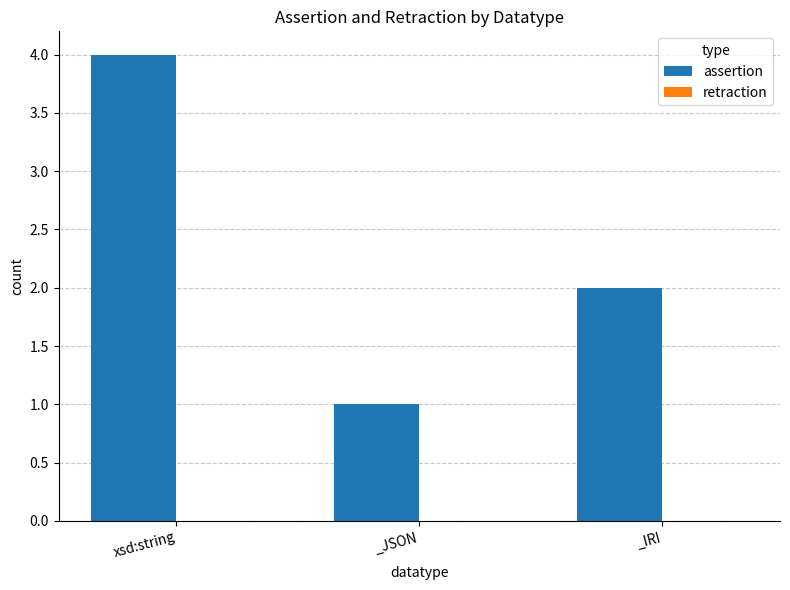

Rank the categories by value from lowest to highest.

_JSON, _IRI, xsd:string